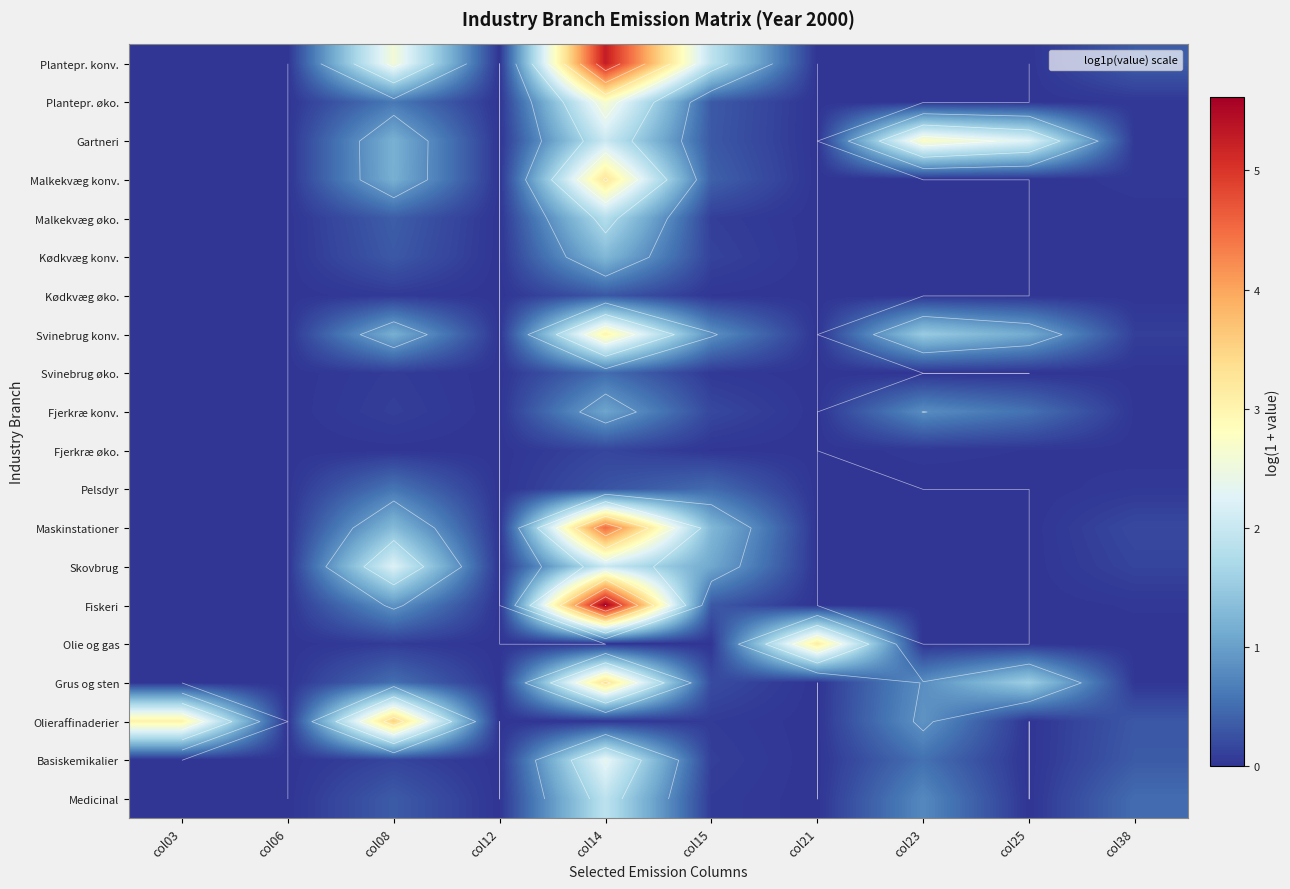

What is the approximate value of Kødkvæg øko. at col08?

0.1